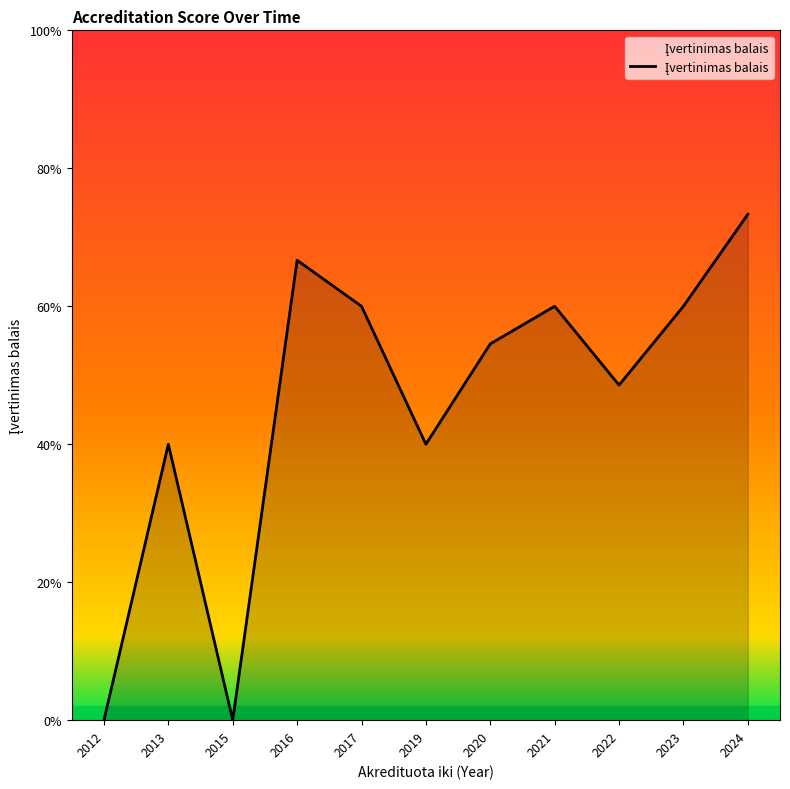

At which category does the data reach its first local peak?

2013